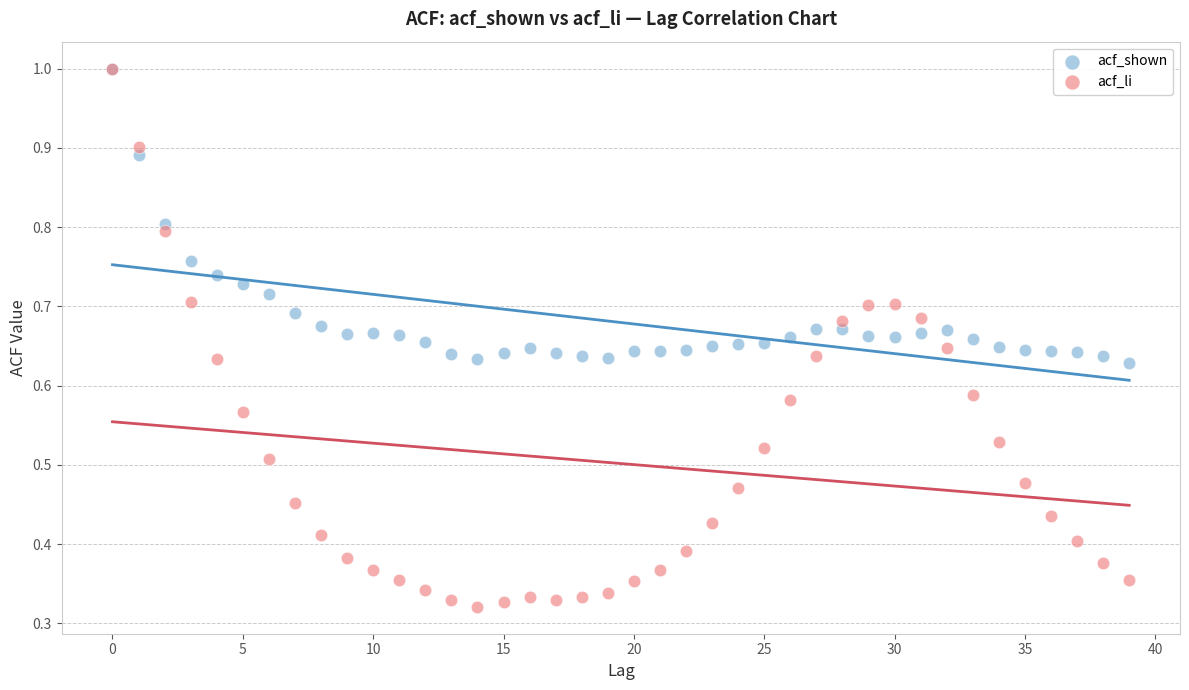

What are all the series names shown in the legend?

acf_shown, acf_li